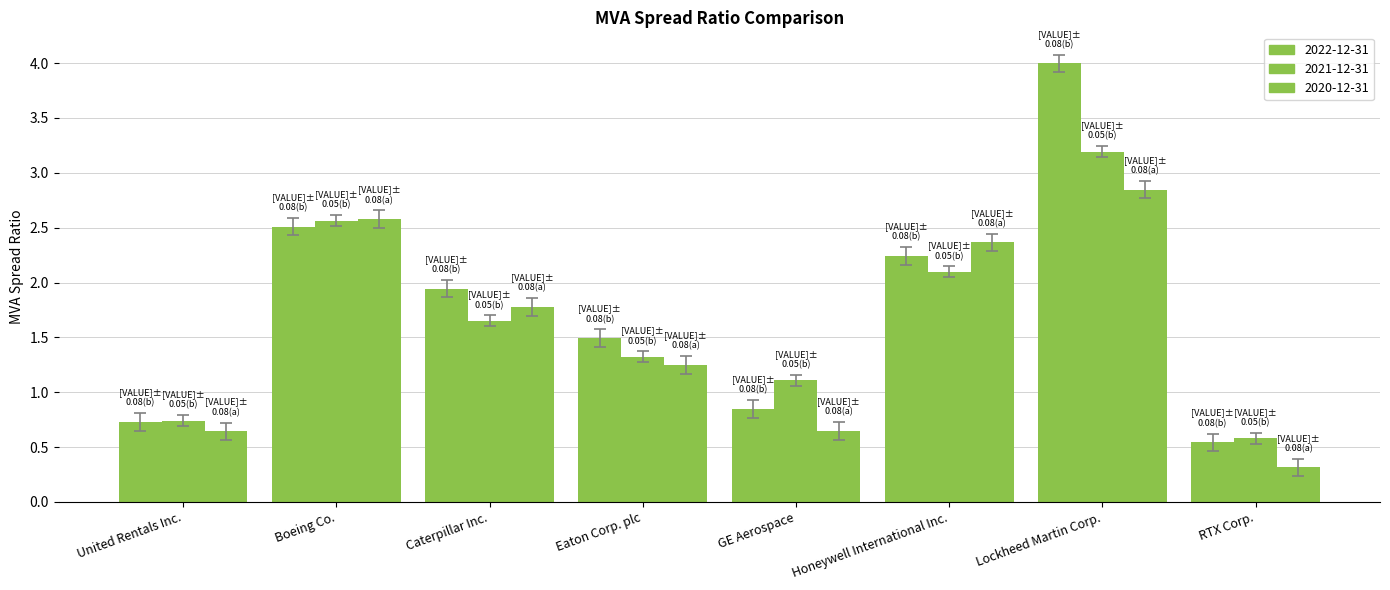

Count the number of data series in this chart.

3